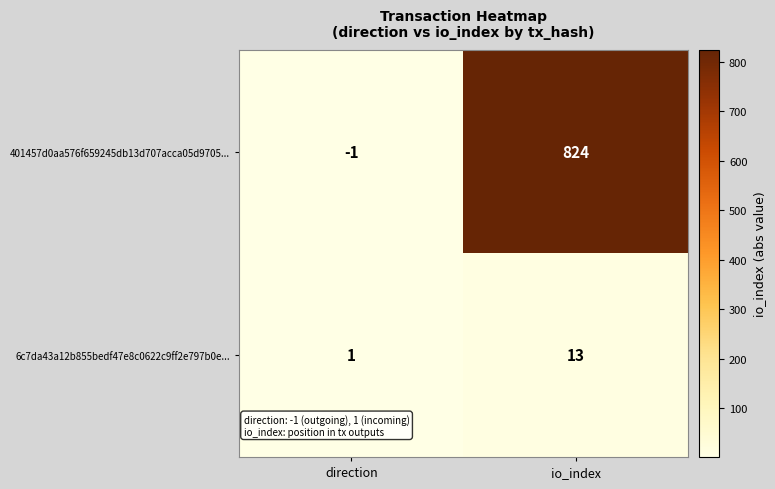

At how many categories does at least one series exceed 323?

1